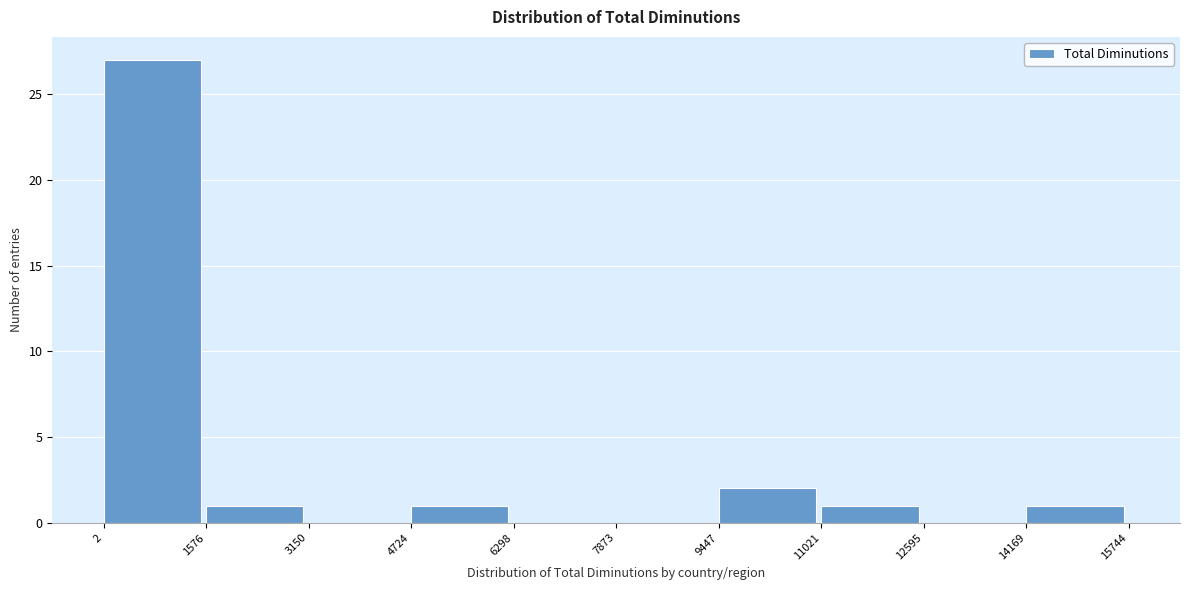

How tall is the bar that spans 2 to 1576 on the x-axis? The values are not printed on the chart, so give them approximately, as read against the axis.

27